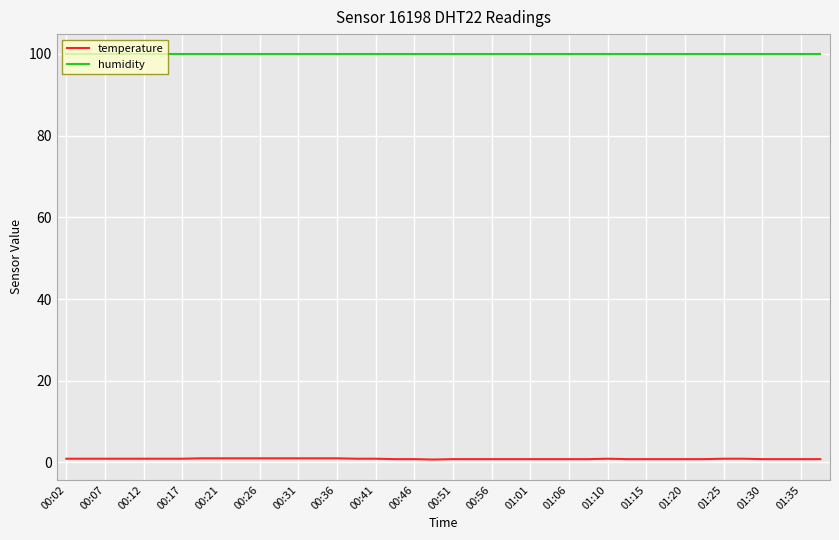

Which series has the widest spread of values?

temperature